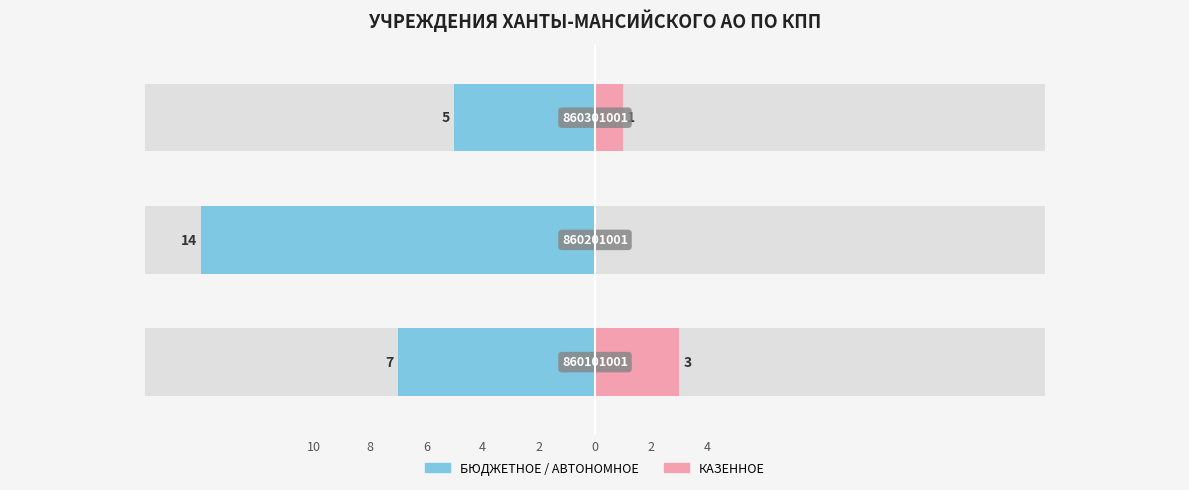

What is the value of the БЮДЖЕТНОЕ / АВТОНОМНОЕ bar at the 3rd from the left?

-5